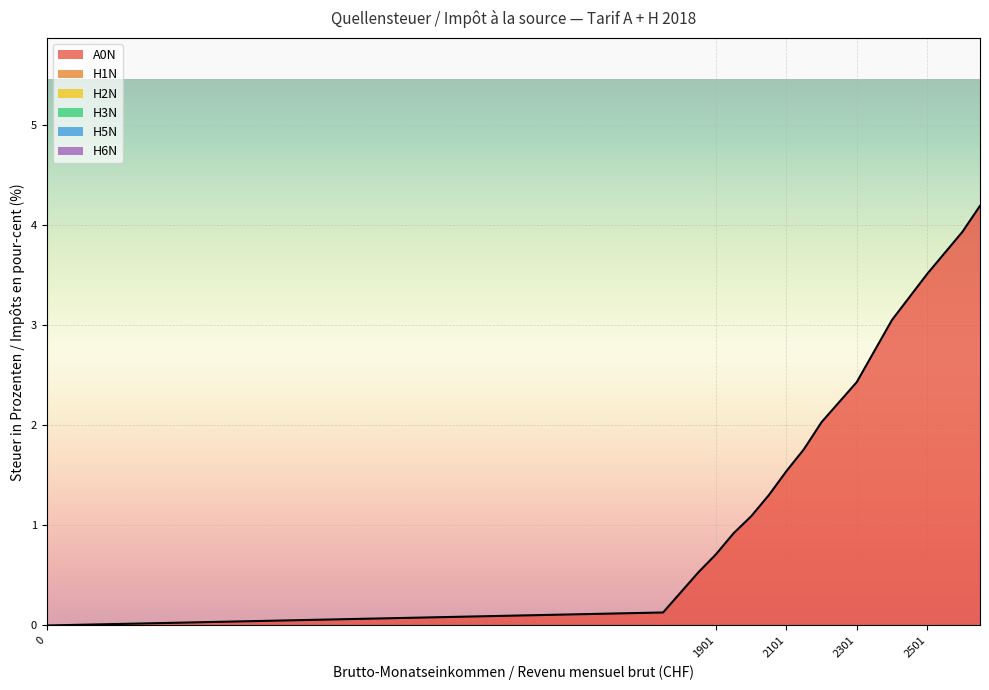

At how many categories does at least one series exceed 3?

6